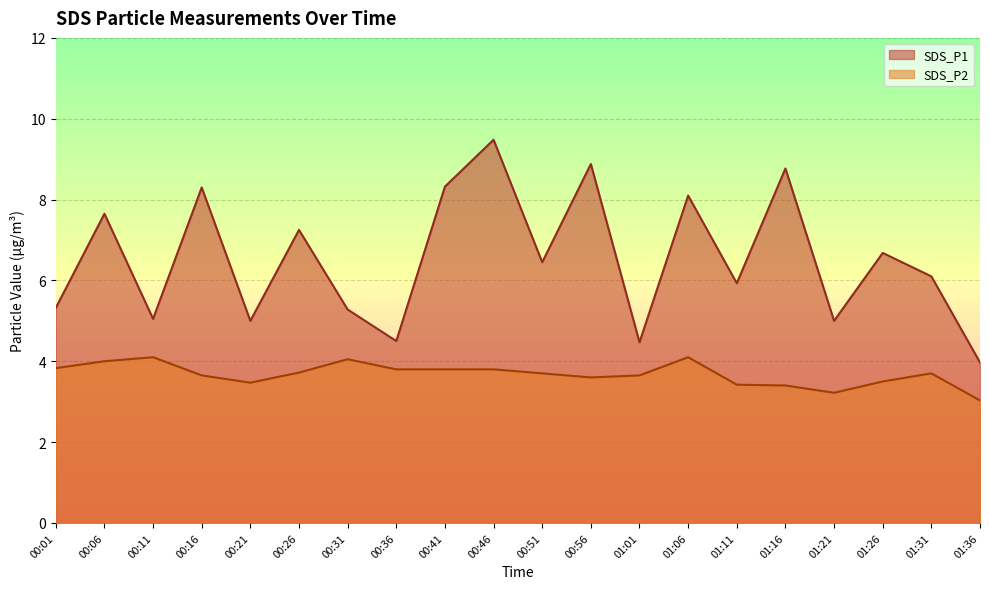

True or false: SDS_P2 and SDS_P1 cross at least once.

False